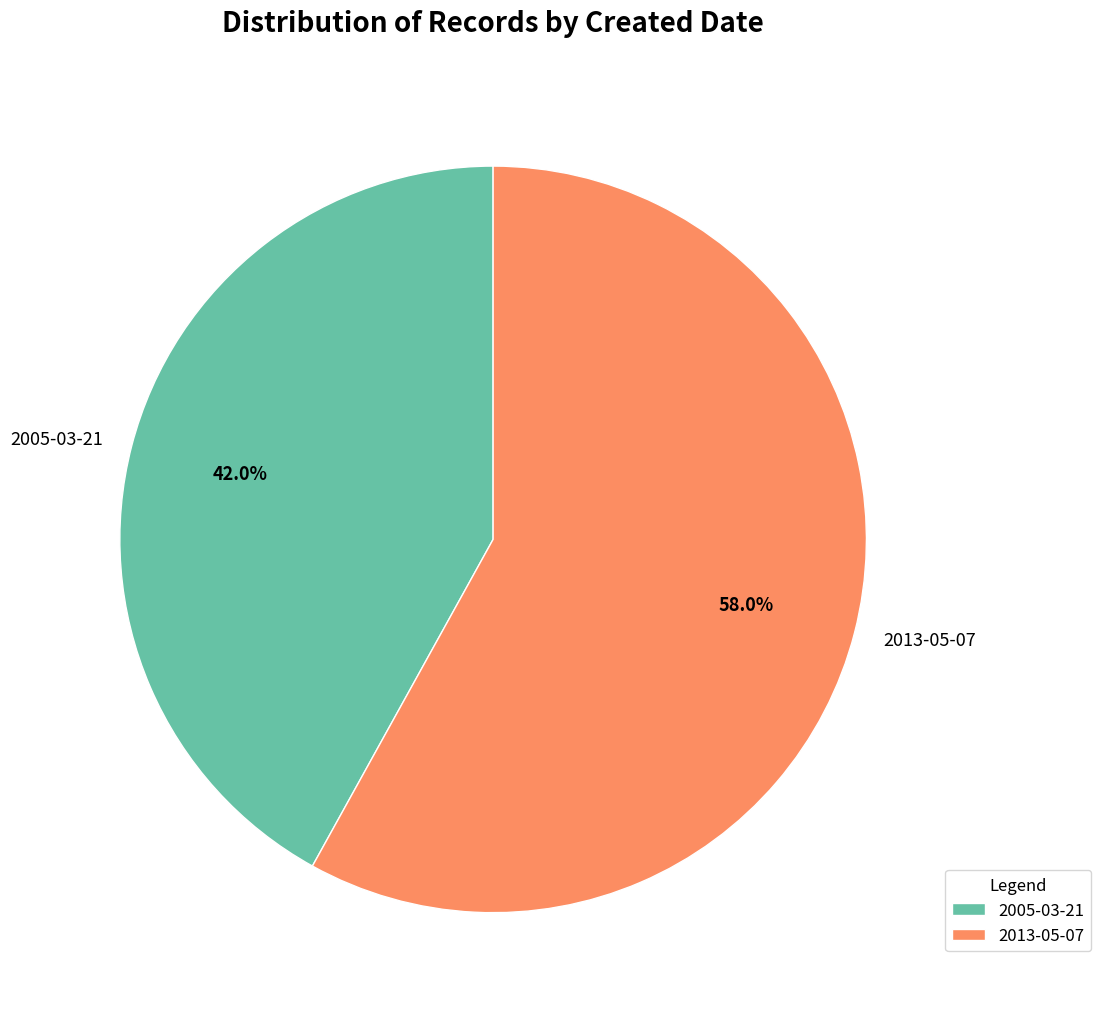

How many segments does this pie chart have?

2